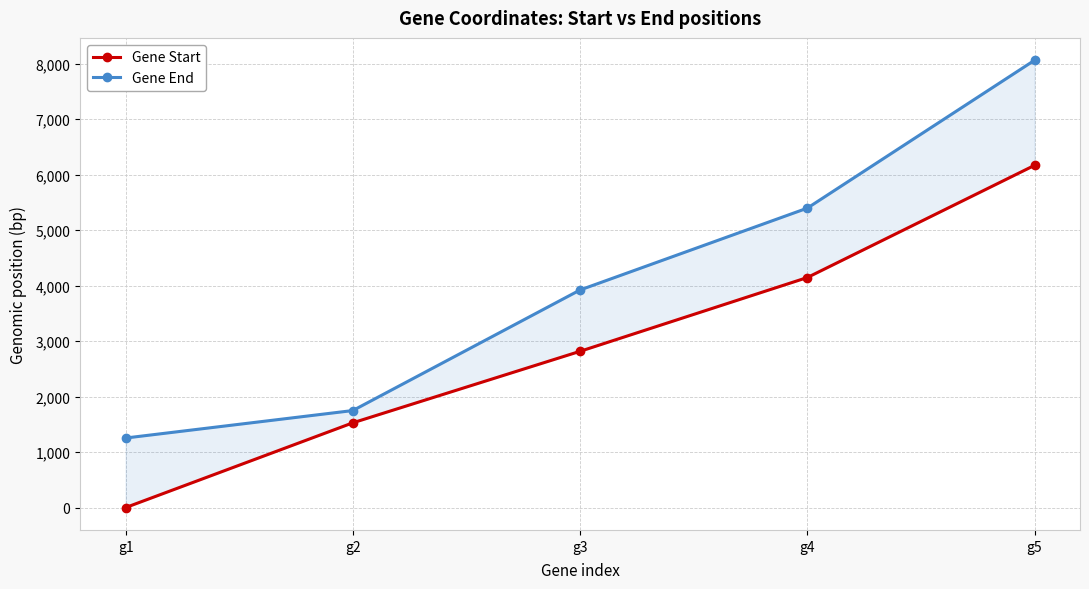

The Gene End series shows 1749 at g2. True or false?

True